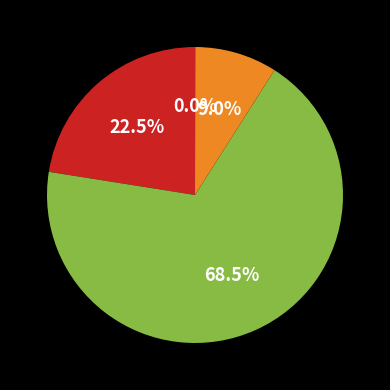

Does any single category account for the majority?

Yes